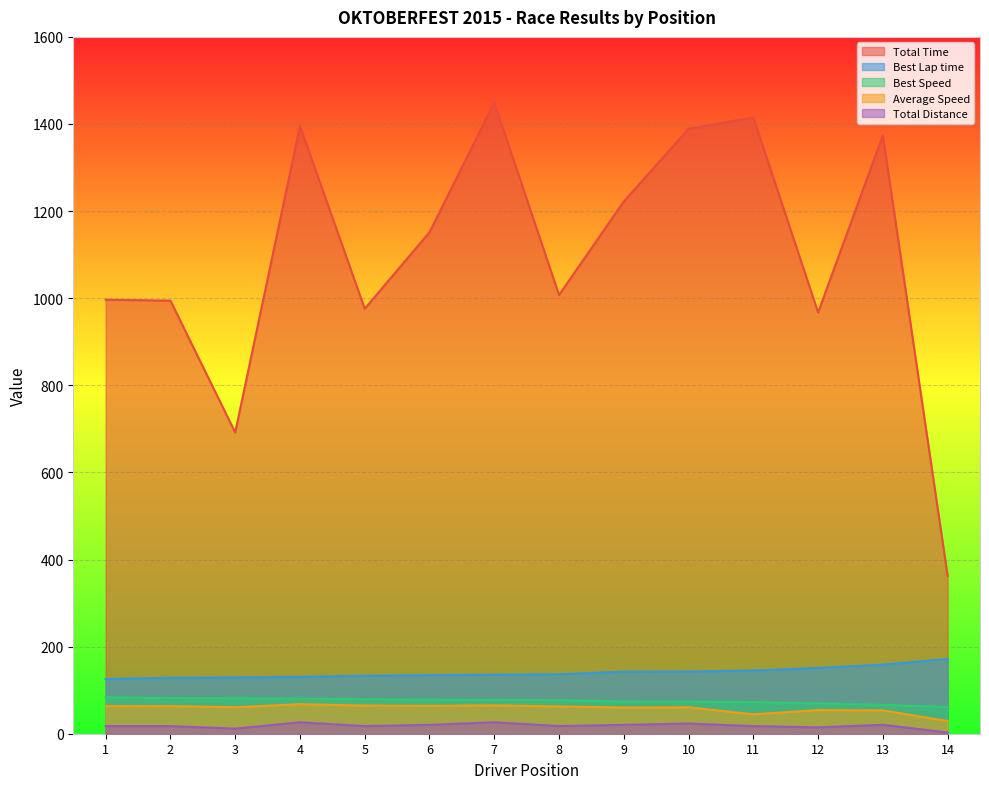

Rank the series by their maximum value, from lowest to highest.

Total Distance, Average Speed, Best Speed, Best Lap time, Total Time